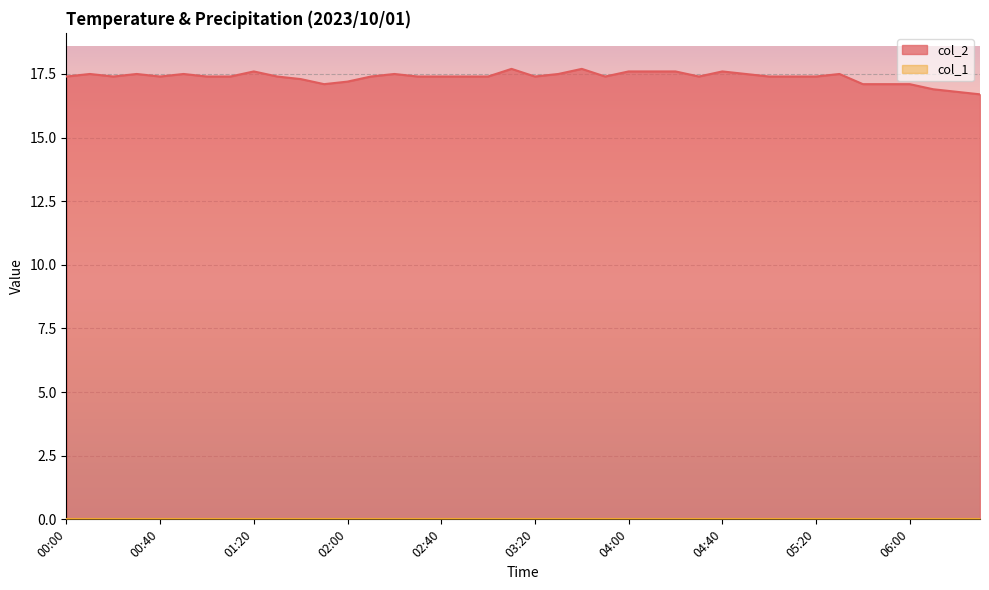

The value of col_2 at 00:00 is 17.4. True or false?

True